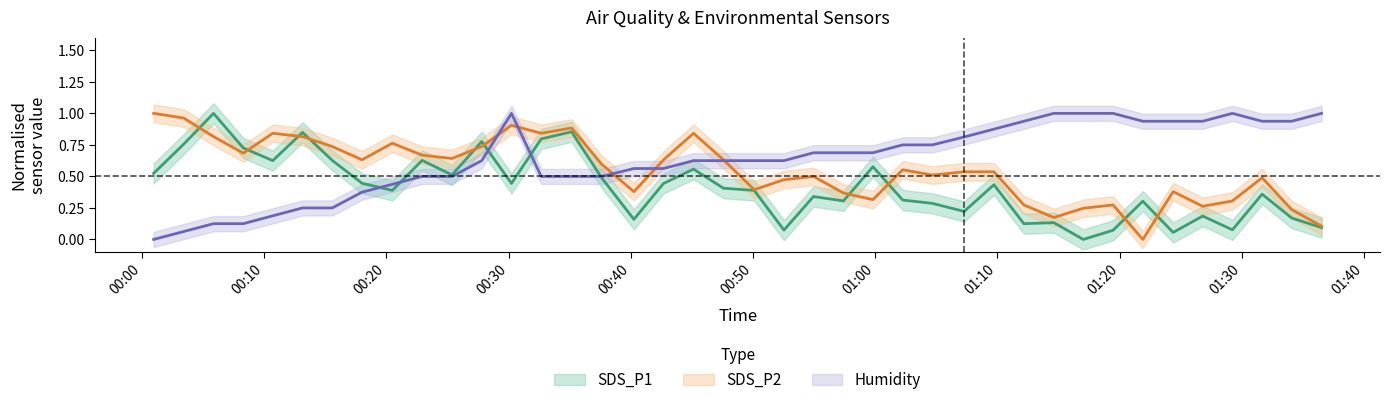

After their last crossing, which series has the higher values: SDS_P1 or Humidity?

Humidity